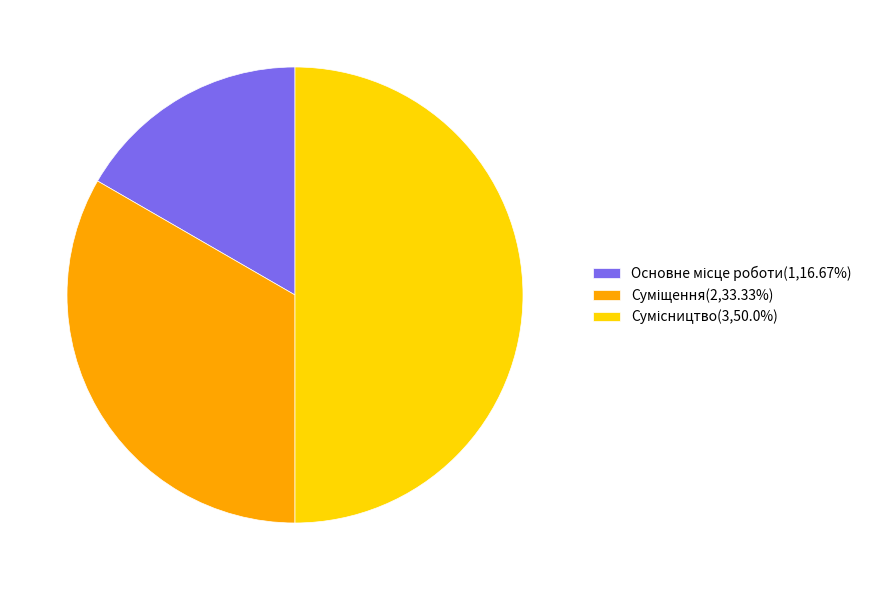

Does Суміщення represent more than half of the total?

No